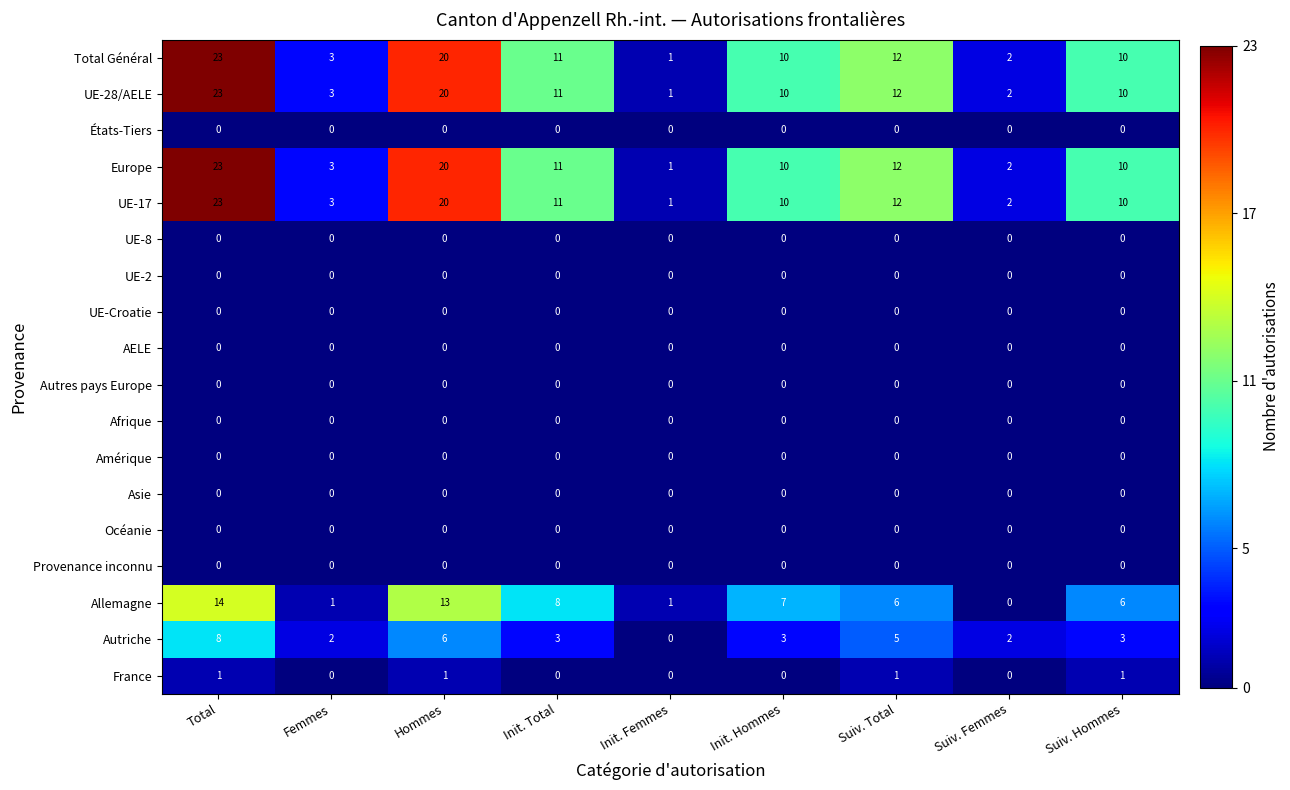

What is the difference between the highest and lowest values at Suiv. Hommes?

10